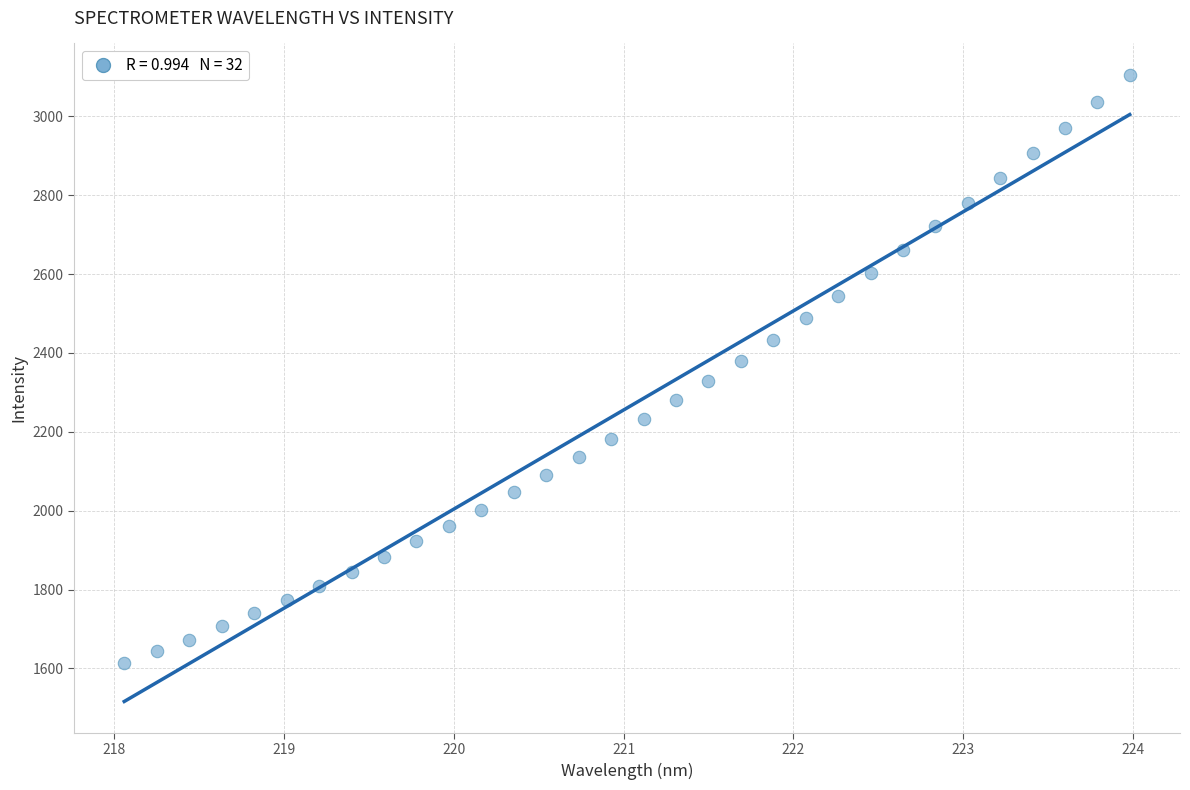

What is the range of Y values (max minus min)?

1492.3